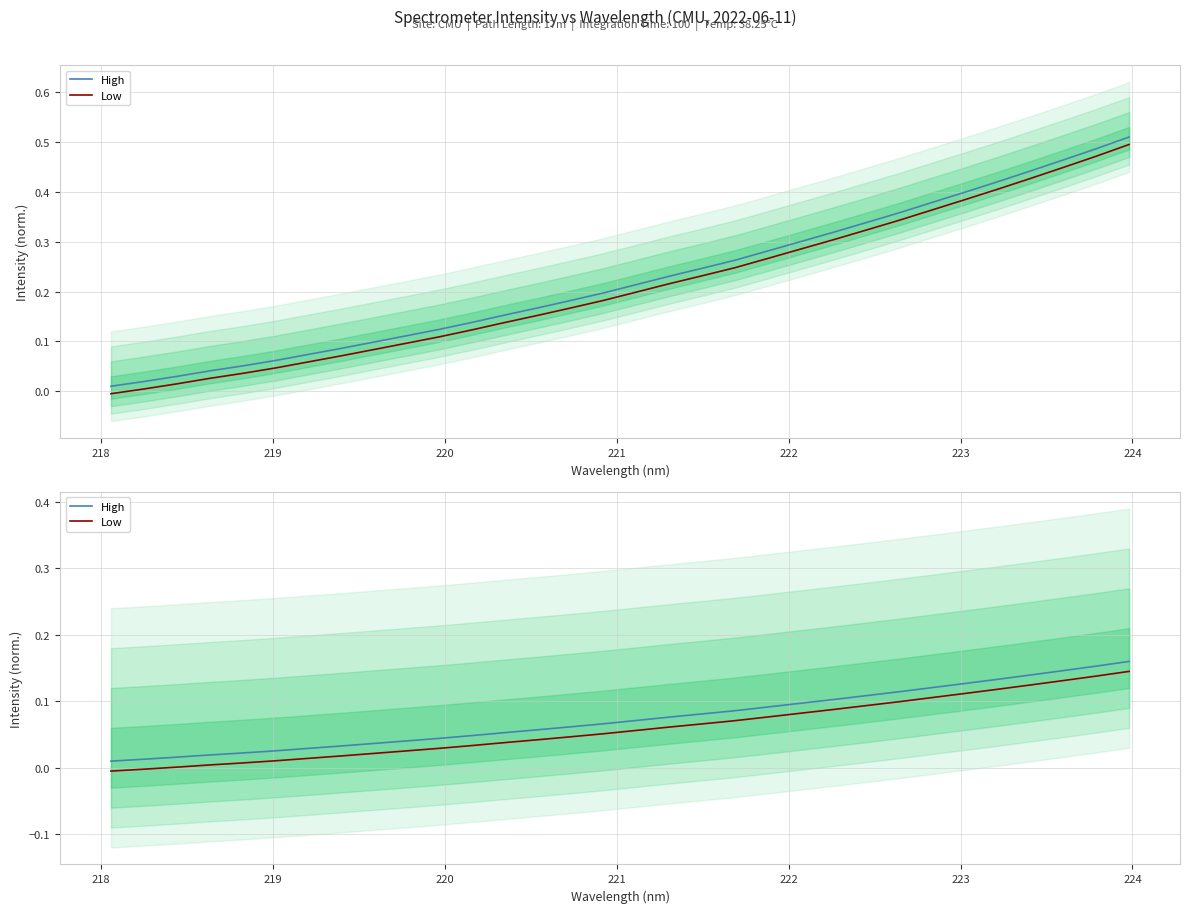

Does the chart display data point markers on the line(s)?

No